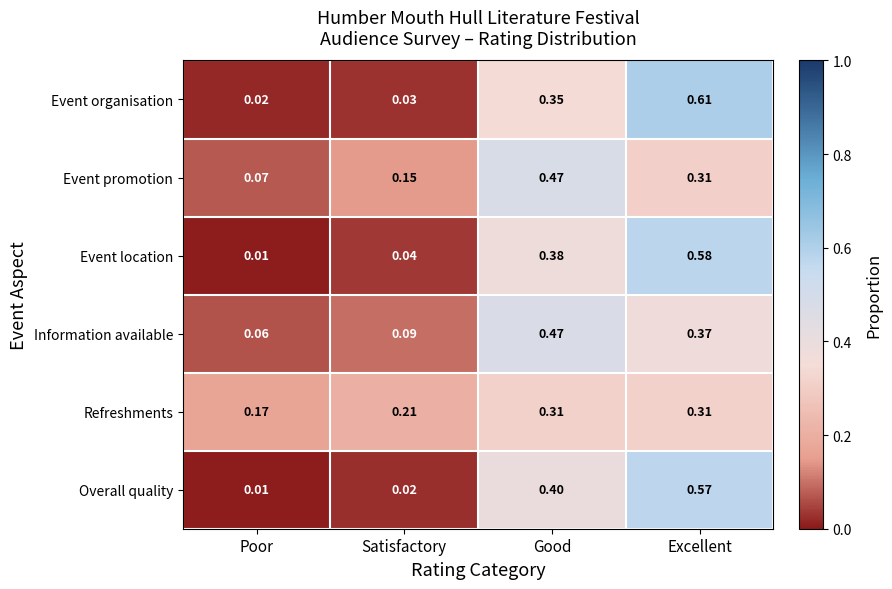

Which category has the lowest value across all series?

Poor